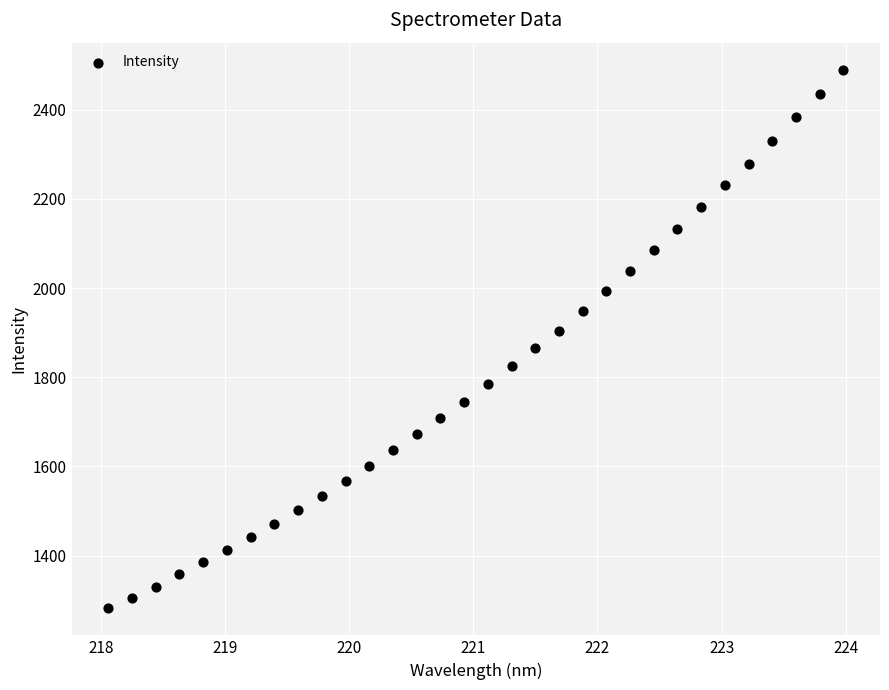

What is the range of X values (max minus min)?

5.9